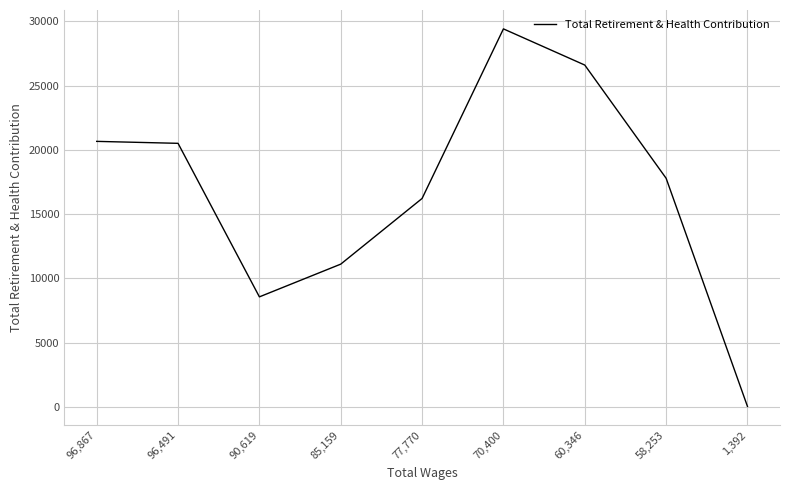

Where does the data first go above 17794?

96,867